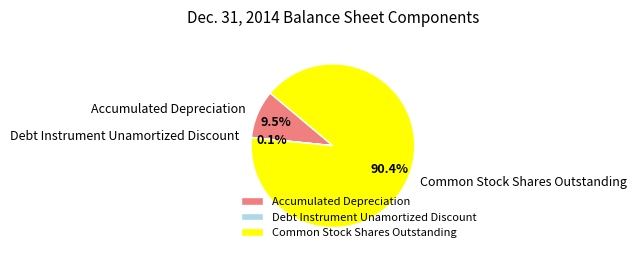

True or false: Common Stock Shares Outstanding accounts for 79% of the total.

False